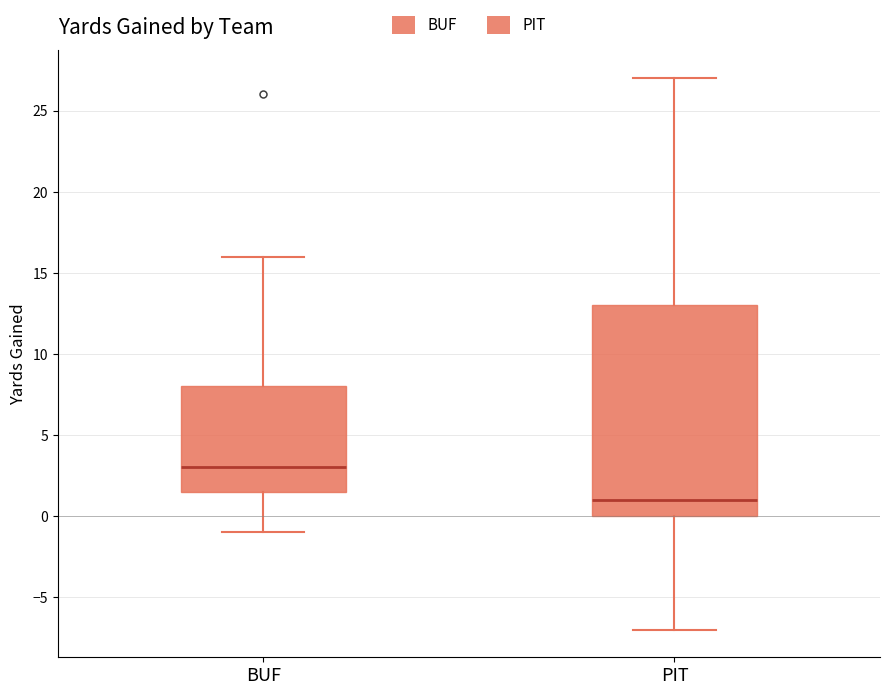

Reading left to right, transcribe this box plot: for each box, give where its median line is, the range the box spans, and where its two whiskers end, as read against the y-axis. The values are not printed on the chart, so give them approximately, as read against the axis.

BUF: median 3.0, box 1.5 to 8.0, whiskers -1.0 to 16.0
PIT: median 1.0, box 0.0 to 13.0, whiskers -7.0 to 27.0